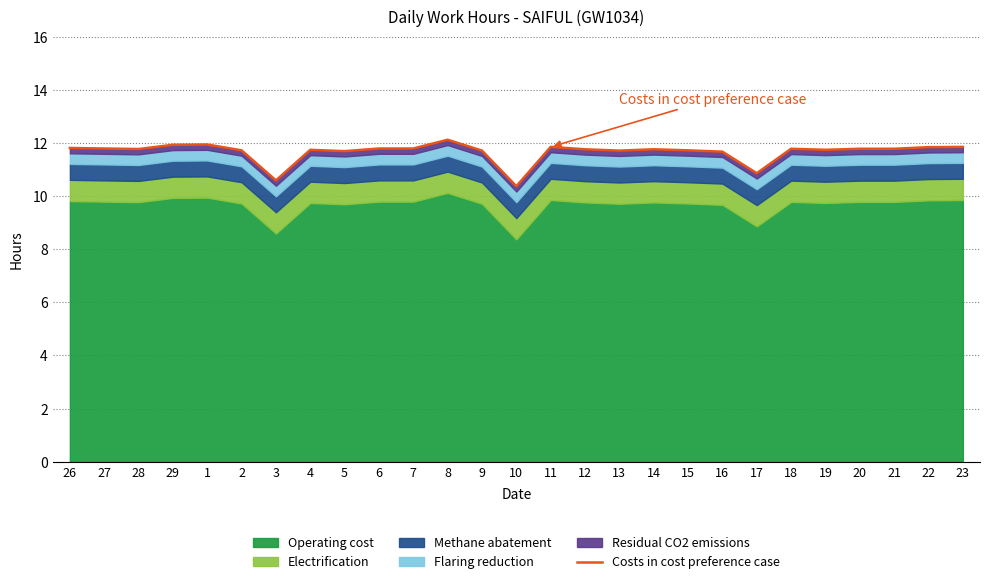

Reading left to right, transcribe all the data shown in this chart.

26=11.8	27=11.8	28=11.8	29=11.9	1=11.9	2=11.7	3=10.6	4=11.7	5=11.7	6=11.8	7=11.8	8=12.1	9=11.7	10=10.4	11=11.8	12=11.8	13=11.7	14=11.8	15=11.7	16=11.7	17=10.9	18=11.8	19=11.7	20=11.8	21=11.8	22=11.8	23=11.8